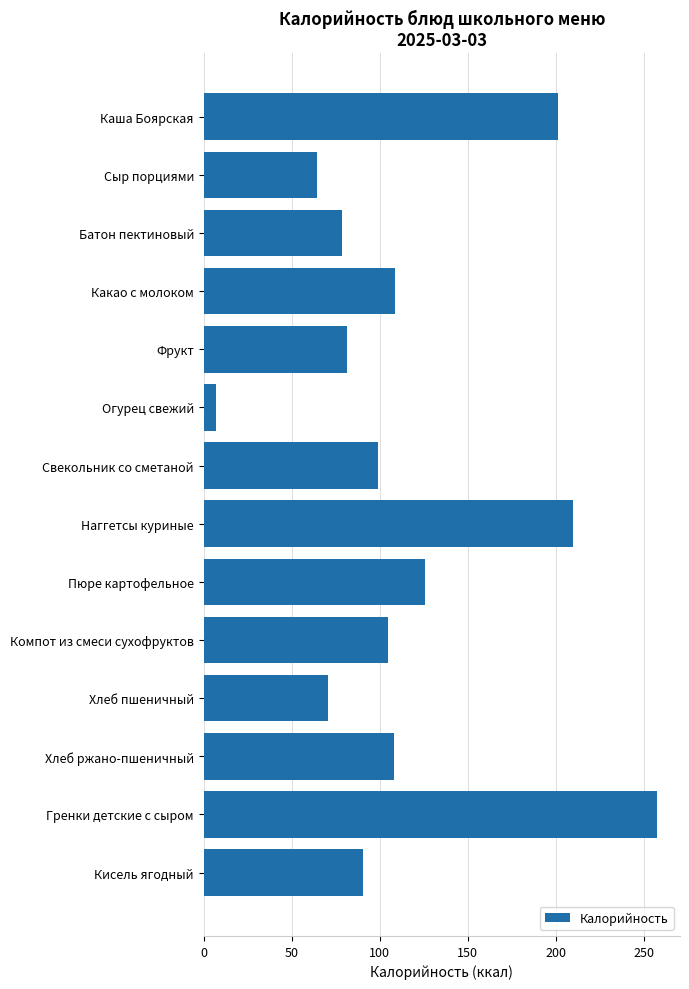

True or false: the data shows 47.0 at Батон пектиновый.

False